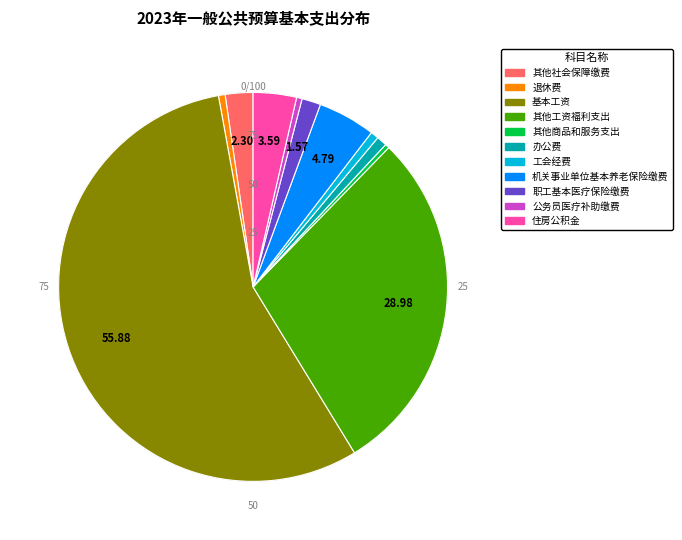

Do 退休费 and 职工基本医疗保险缴费 together represent more than half of the pie?

No